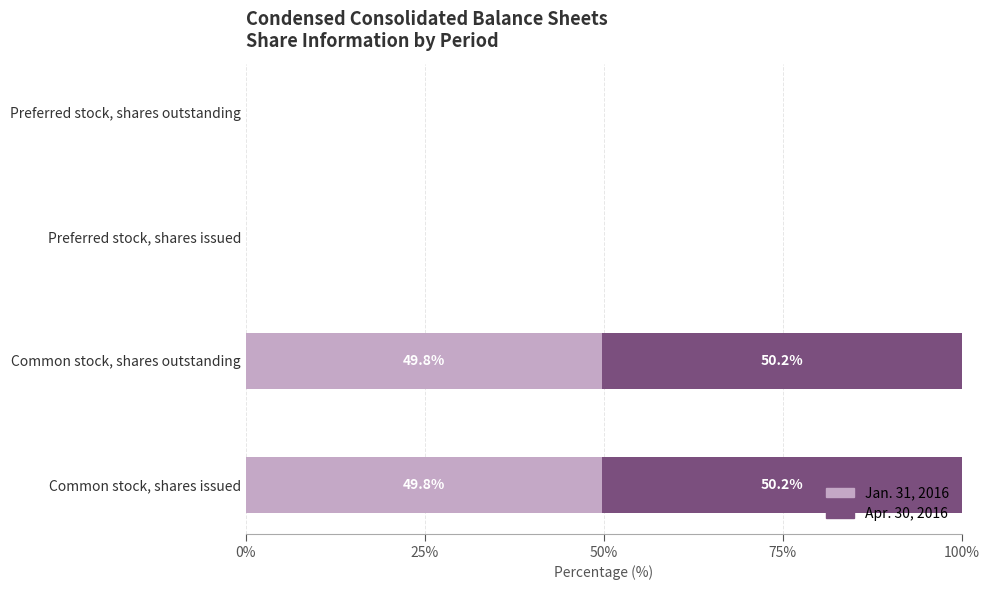

What is the total value across all series at Common stock, shares issued?

100.0